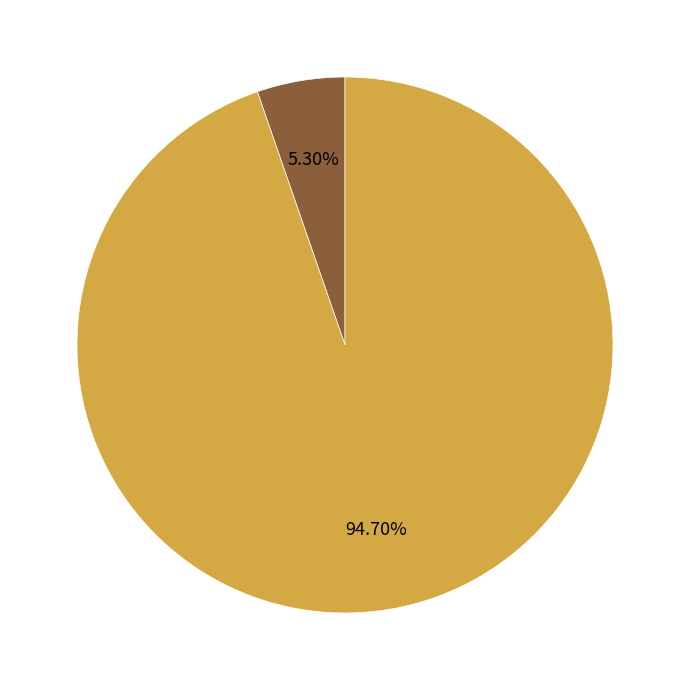

Is it true that af-05 is 1% of the pie?

False